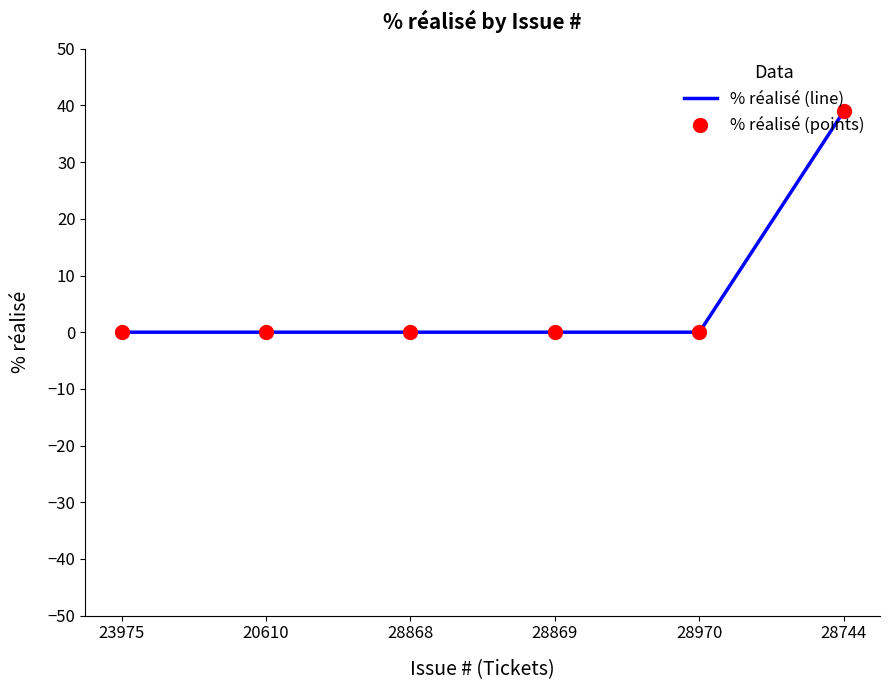

True or false: there are more than 2 points higher than both neighbors.

False